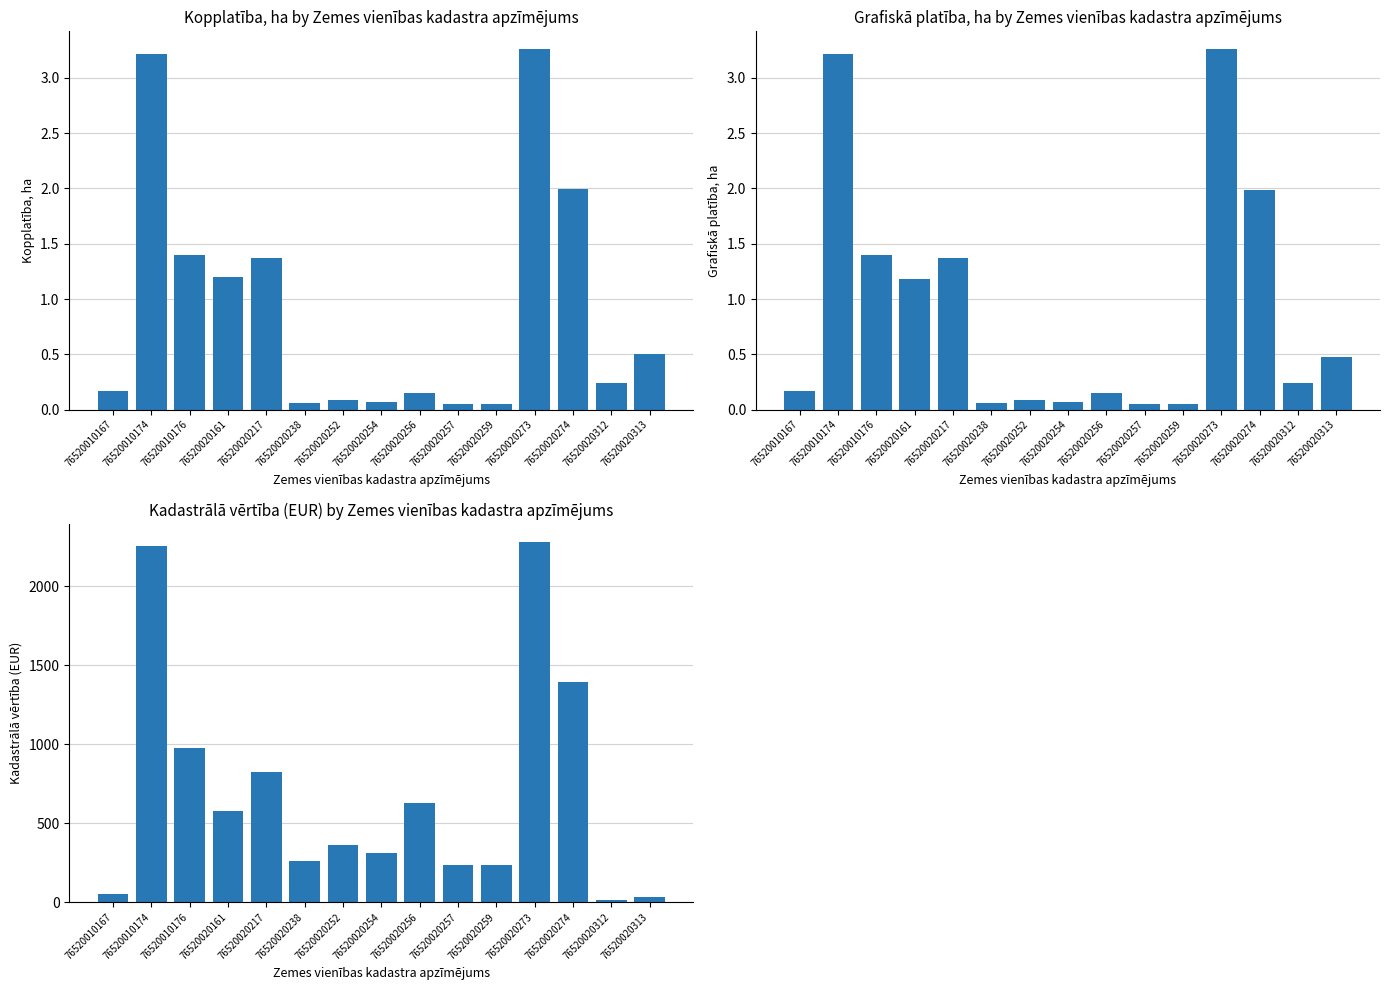

Reading left to right, list all the values displayed in this chart.

Kopplatība, ha: 0.2	3.2	1.4	1.2	1.4	0.1	0.1	0.1	0.1	0.1	0.1	3.3	2.0	0.2	0.5
Grafiskā platība, ha: 0.2	3.2	1.4	1.2	1.4	0.1	0.1	0.1	0.1	0.1	0.1	3.3	2.0	0.2	0.5
Kadastrālā vērtība (EUR): 54.0	2253.0	976.0	576.0	824.0	258.0	361.0	313.0	628.0	235.0	237.0	2280.0	1393.0	16.0	34.0